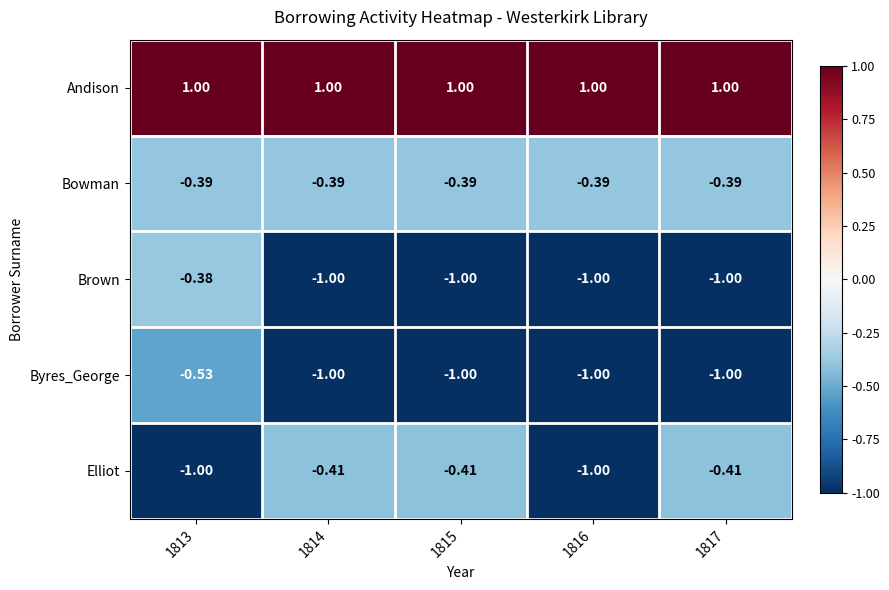

Which series has the largest total across all categories?

Andison